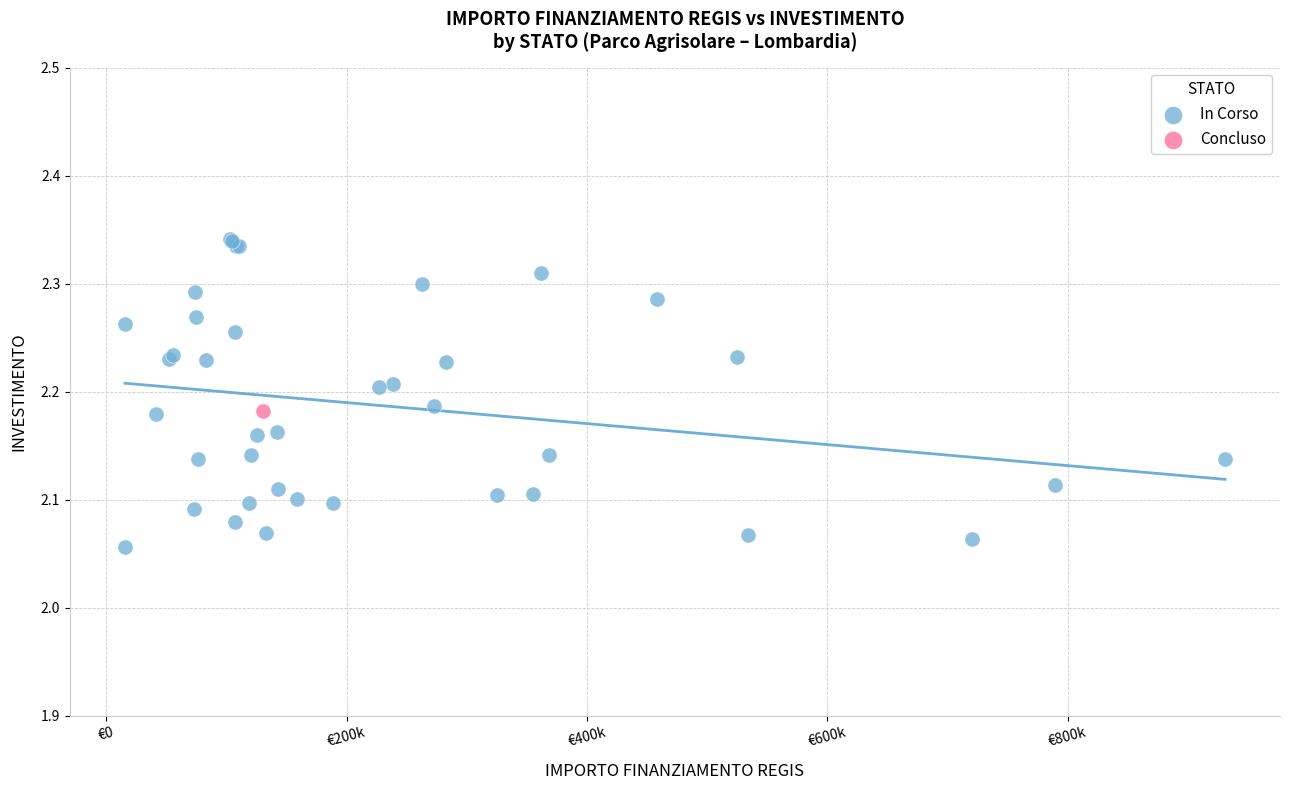

What are all the series names shown in the legend?

In Corso, Concluso